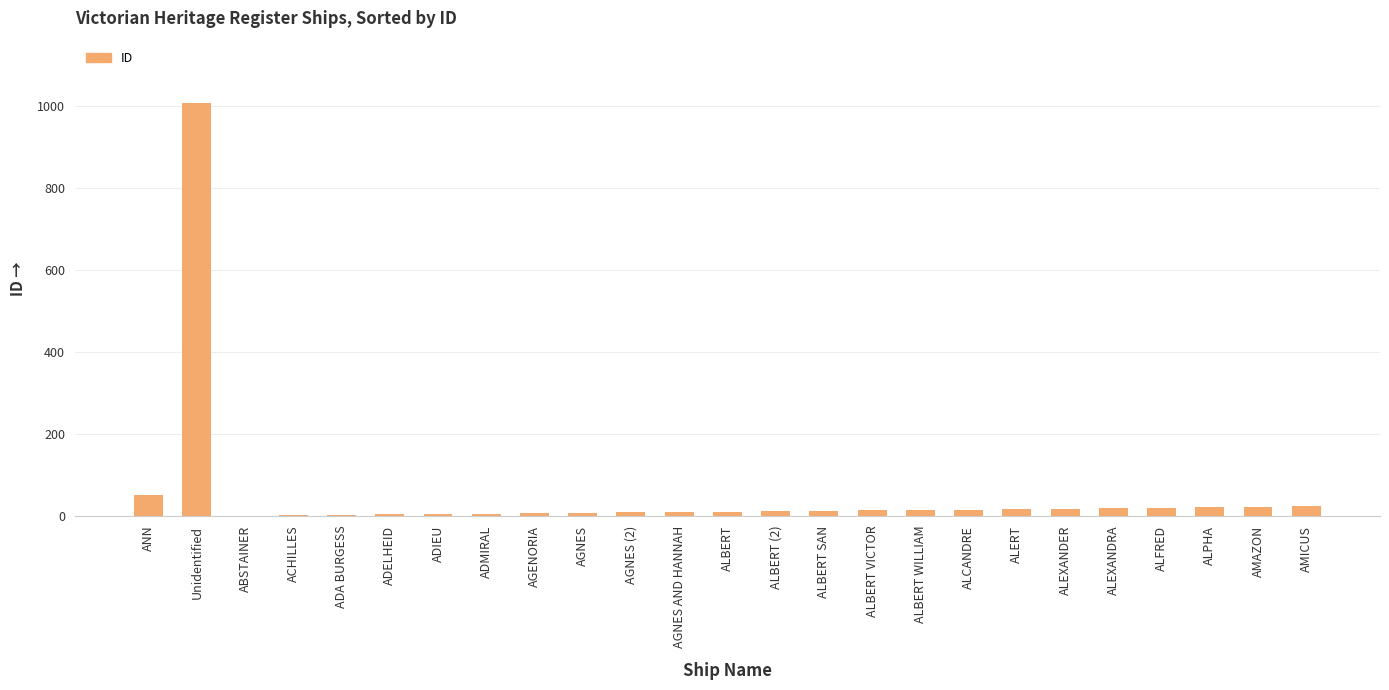

The chart shows a value of 22 at ALPHA. True or false?

True